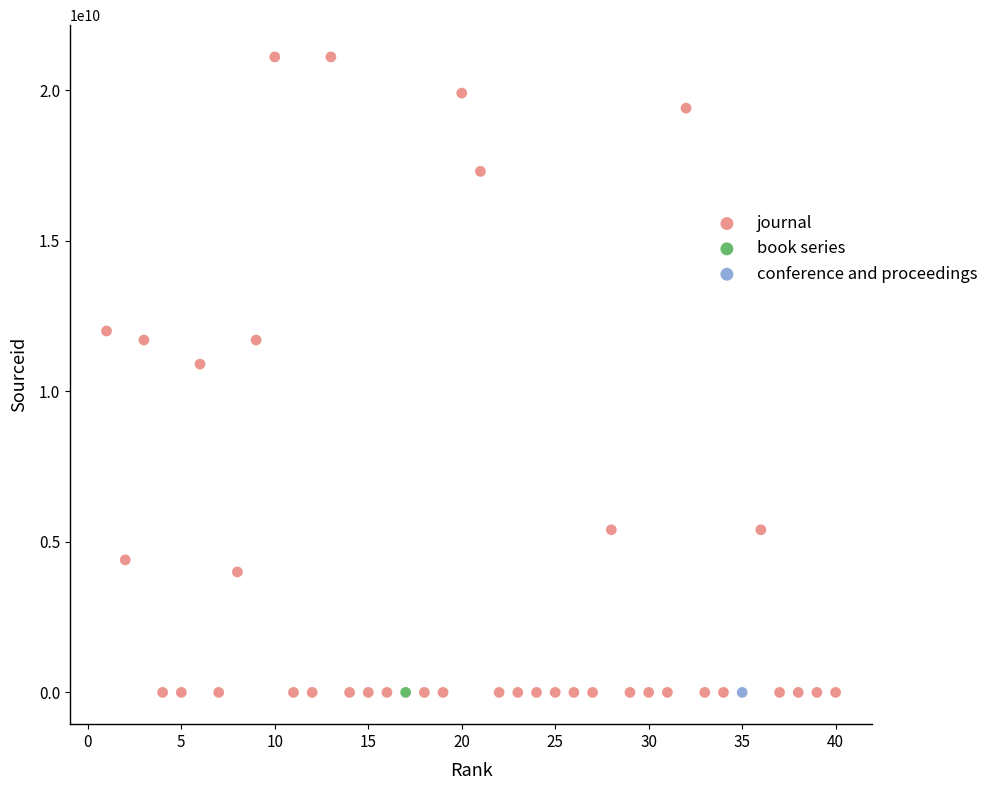

What are all the series names shown in the legend?

journal, book series, conference and proceedings